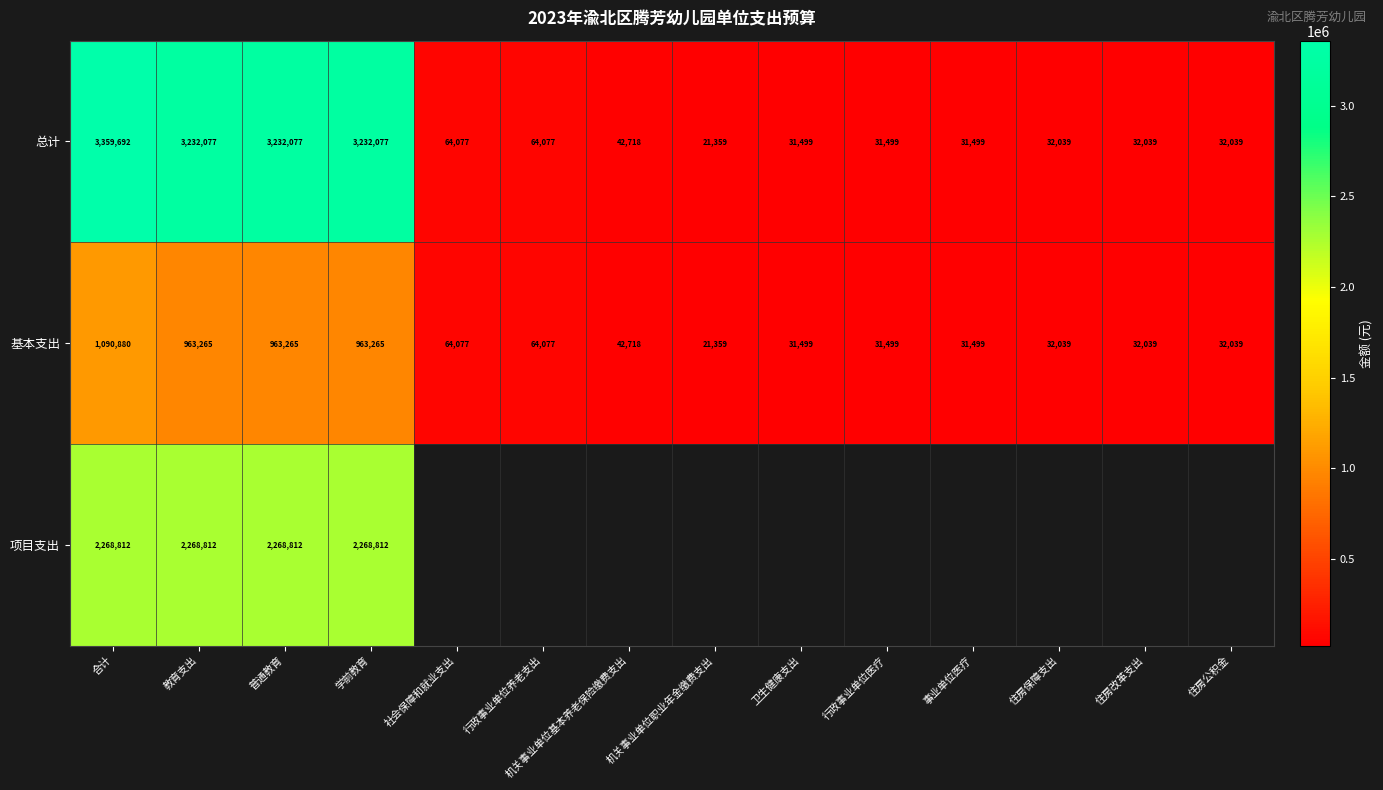

At how many categories does at least one series exceed 1528146?

4